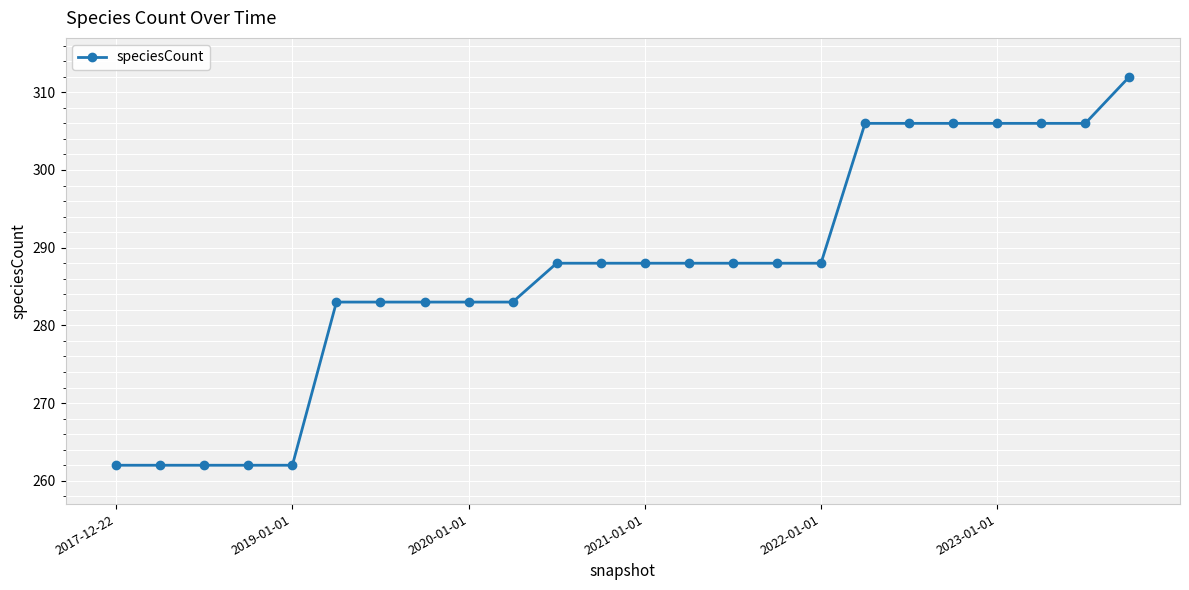

What is the difference between the second highest and minimum values?

44